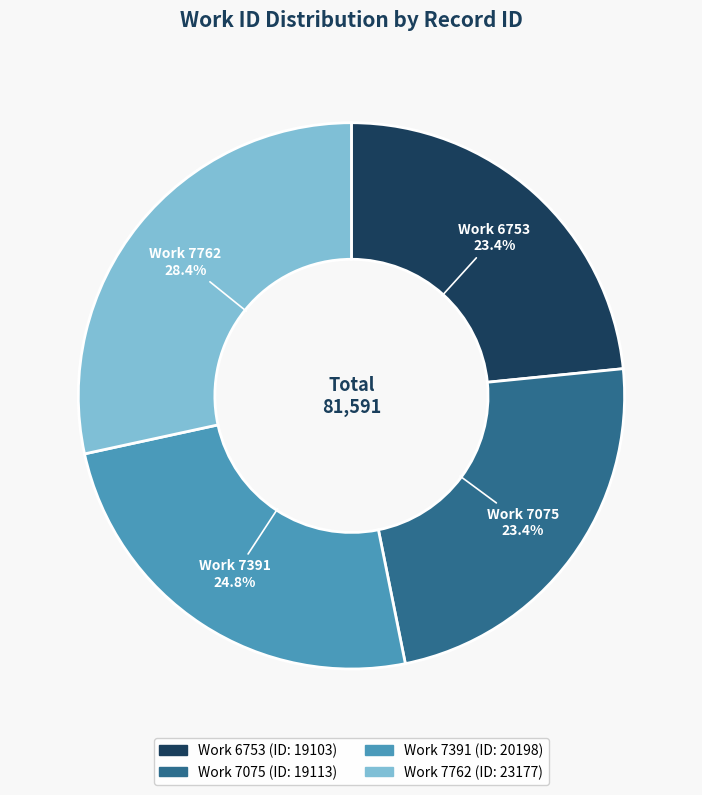

Does any single category account for the majority?

No